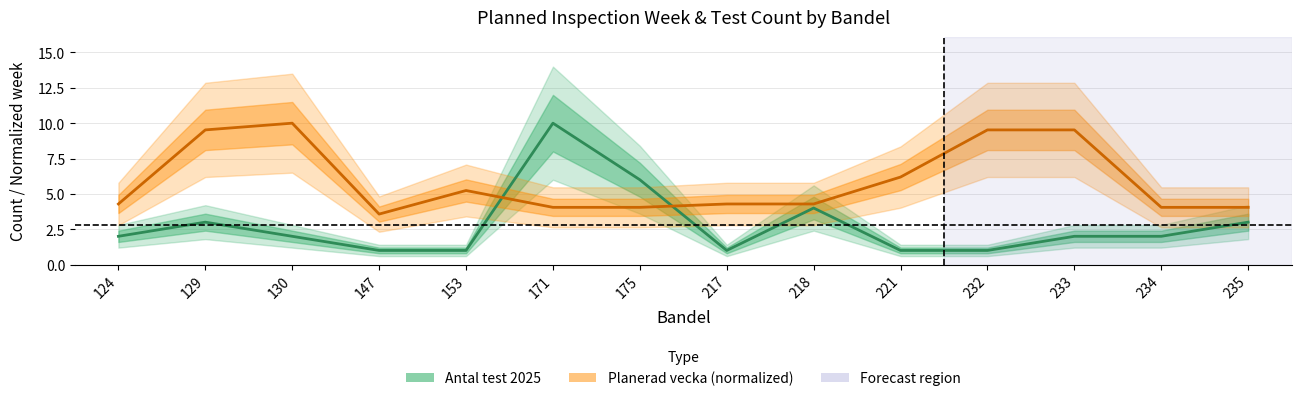

Between which two adjacent categories do Antal test 2025 (count) and Planerad vecka (normalized) first intersect?

153 and 171